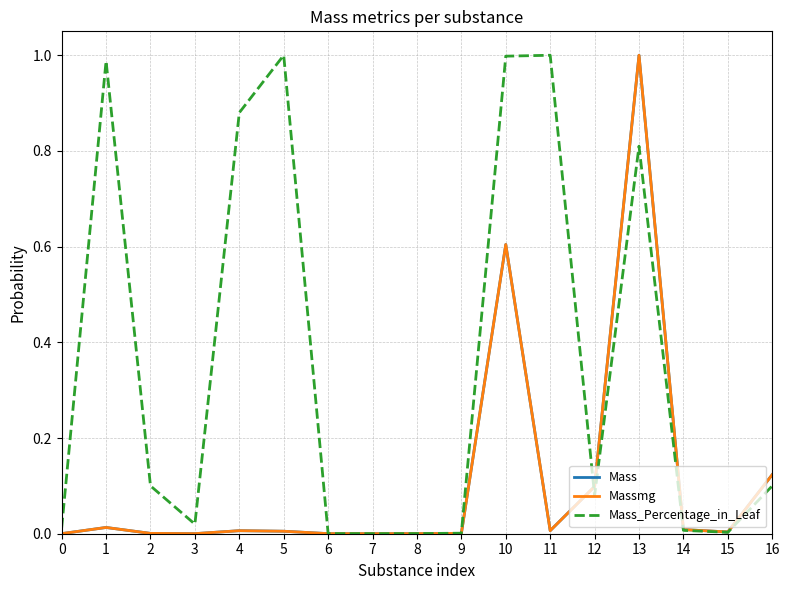

How many lines are shown in the chart?

3